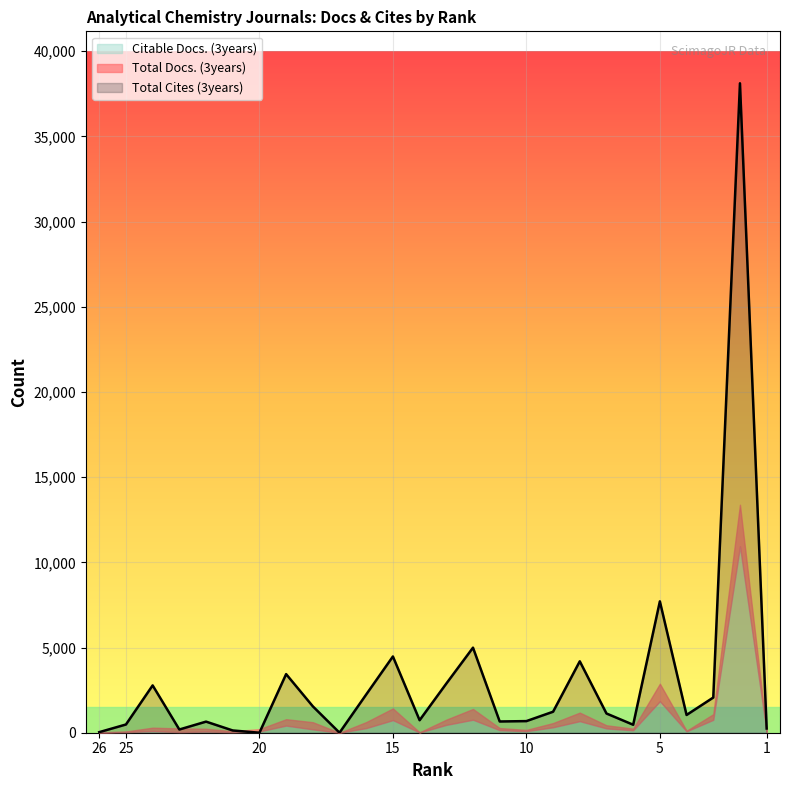

Where does the Total Cites (3years) series first go above 1128?

24